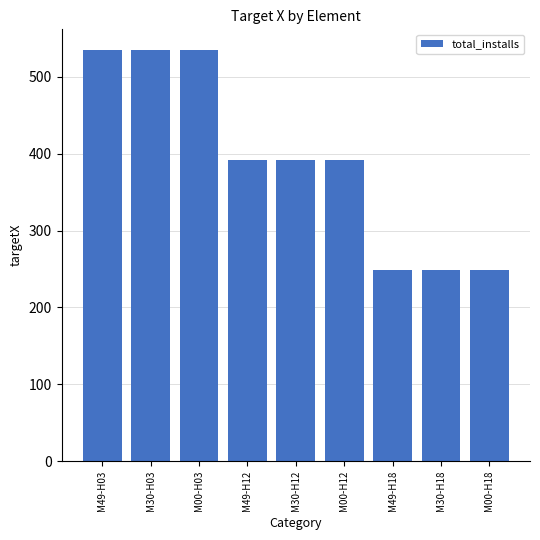

Approximately how many times larger is the value at M00-H18 compared to M30-H03?

0.5